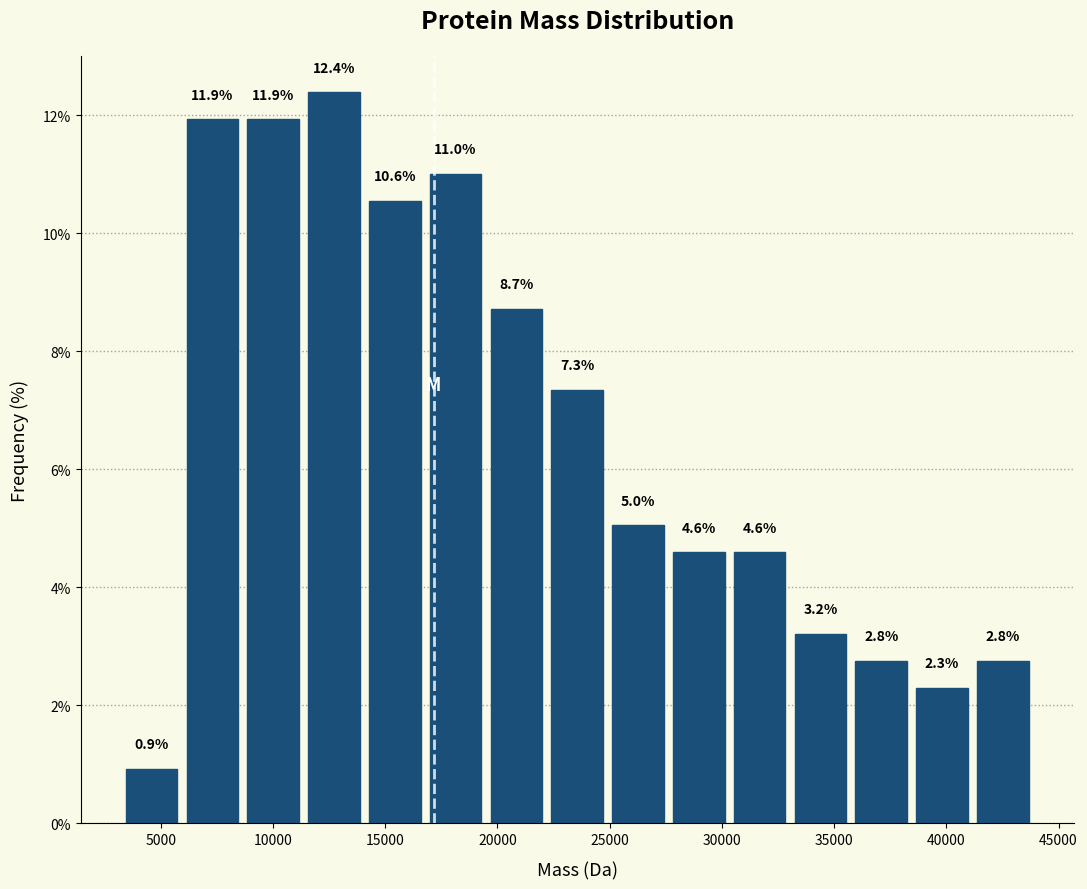

Reading left to right, transcribe this chart: for each bar, give the range it covers on the x-axis and its height. The bar edges are not printed on the chart, so give them approximately, as read against the axis.

3000 to 6000: 0.9
6000 to 8500: 11.9
8500 to 11500: 11.9
11500 to 14000: 12.4
14000 to 17000: 10.6
17000 to 19500: 11.0
19500 to 22000: 8.7
22000 to 25000: 7.3
25000 to 27500: 5.0
27500 to 30500: 4.6
30500 to 33000: 4.6
33000 to 35500: 3.2
35500 to 38500: 2.8
38500 to 41000: 2.3
41000 to 44000: 2.8